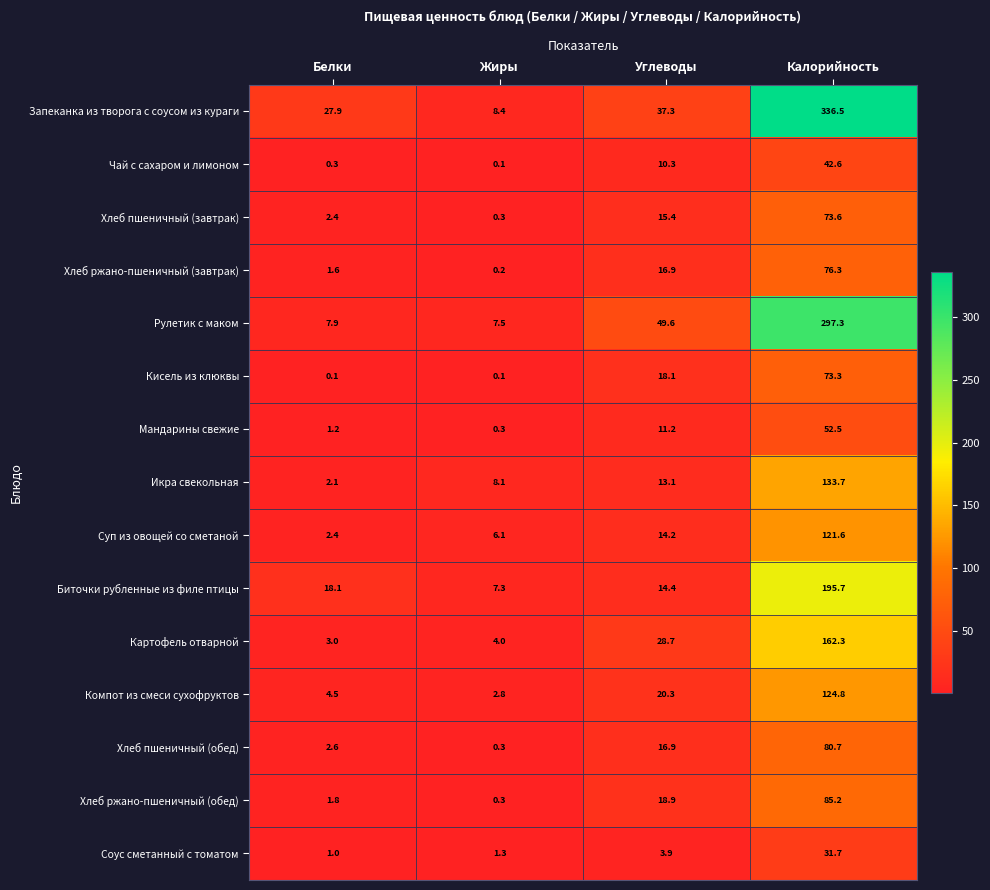

Which category has the lowest value in the Компот из смеси сухофруктов series?

Жиры